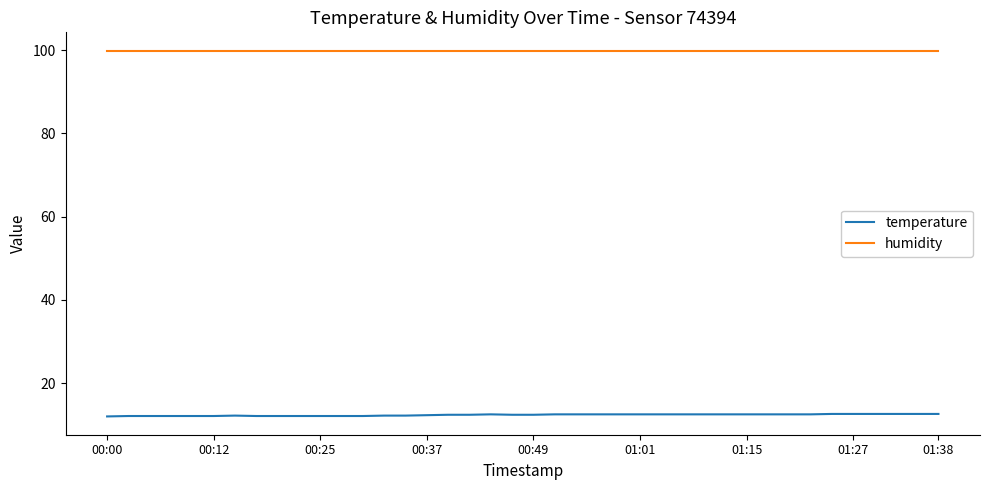

True or false: temperature and humidity intersect in this chart.

False